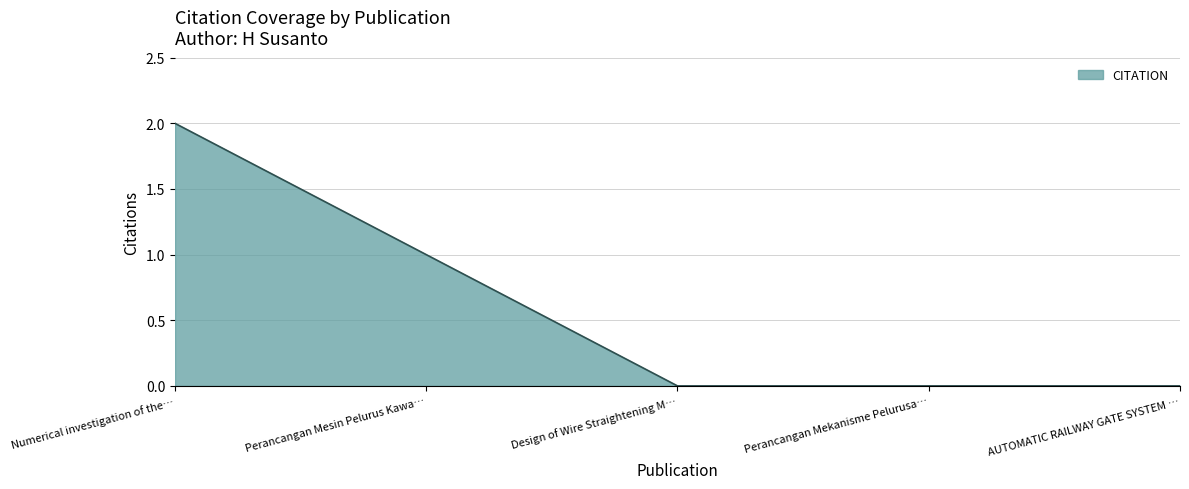

What is the sum of all values?

3